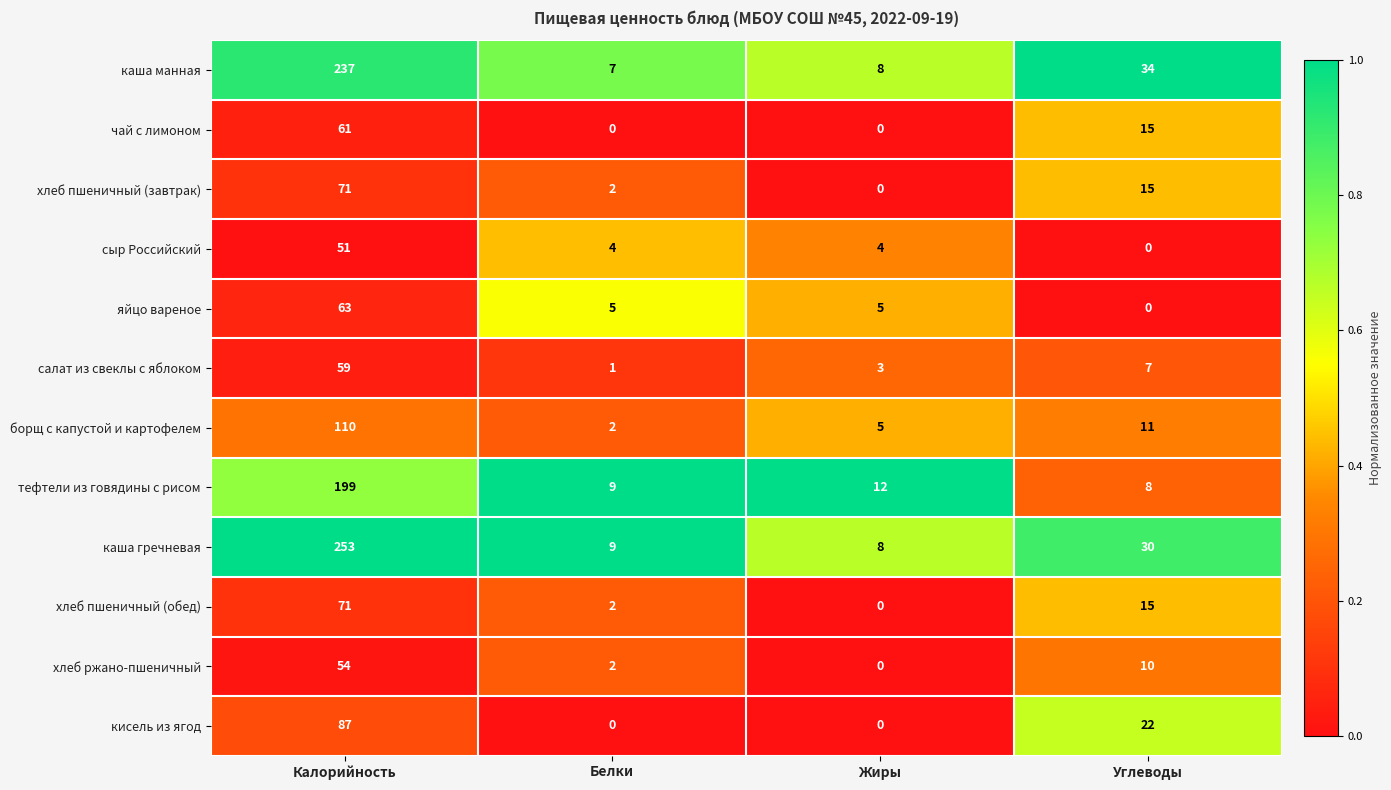

Which category has the lowest value in the салат из свеклы с яблоком series?

Белки